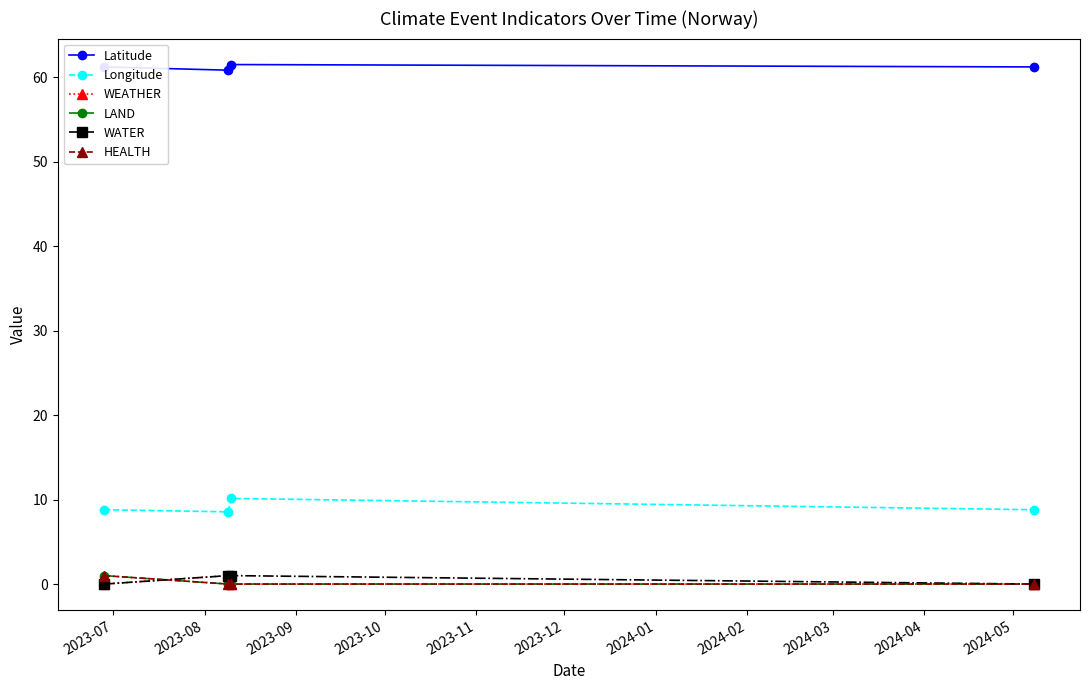

What is the difference between the maximum and minimum values in the WEATHER series?

1.0